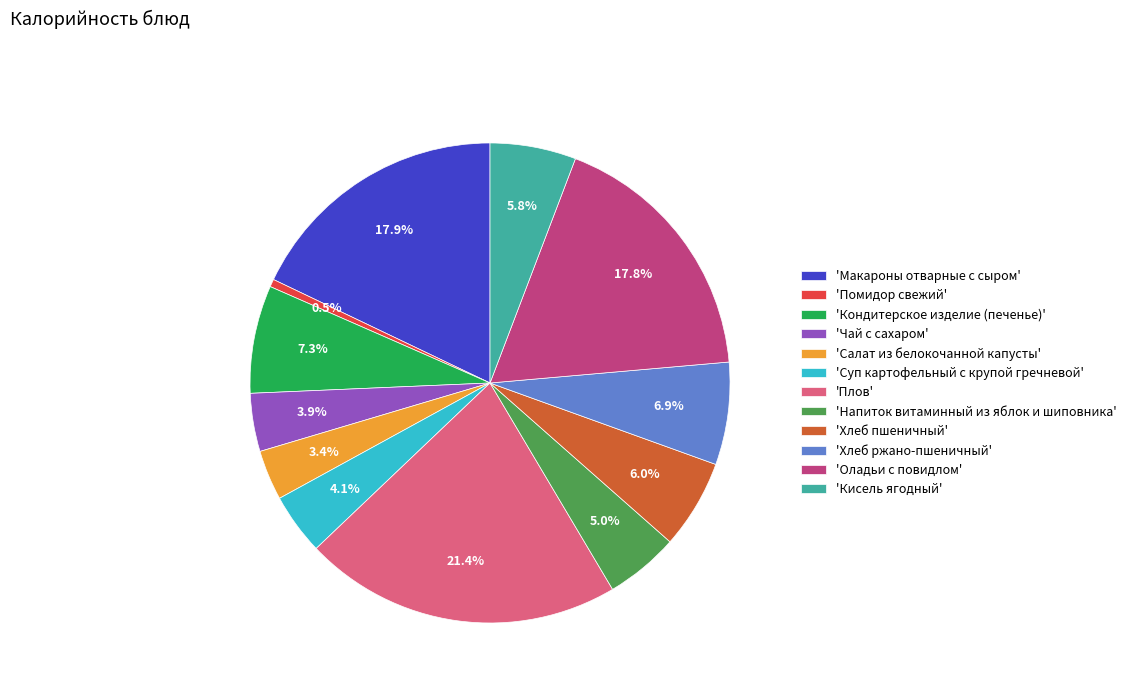

Does 'Напиток витаминный из яблок и шиповника' account for over 50% of the chart?

No